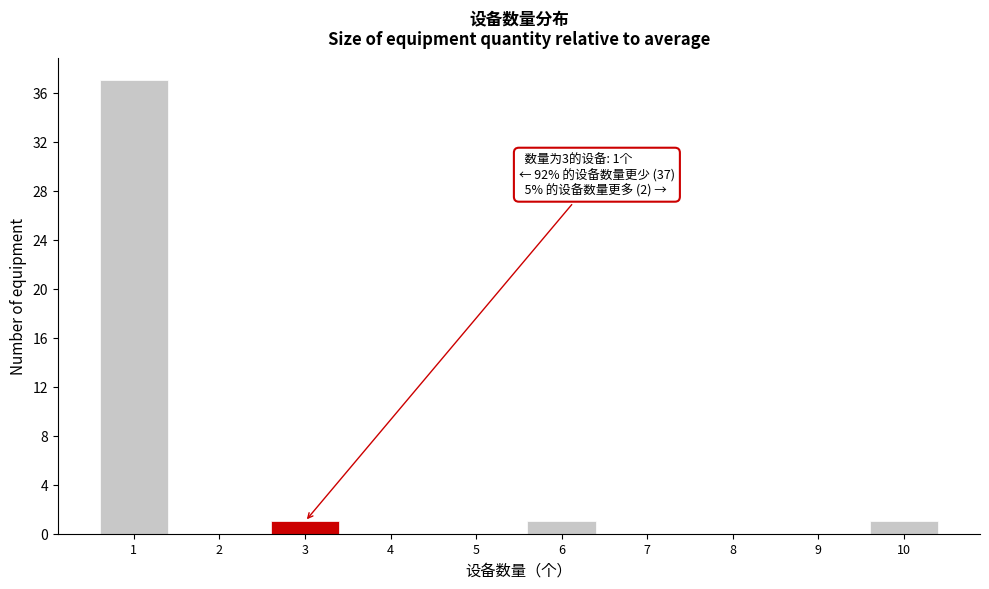

Over which range of the x-axis is the bar tallest?

0.5 to 1.5